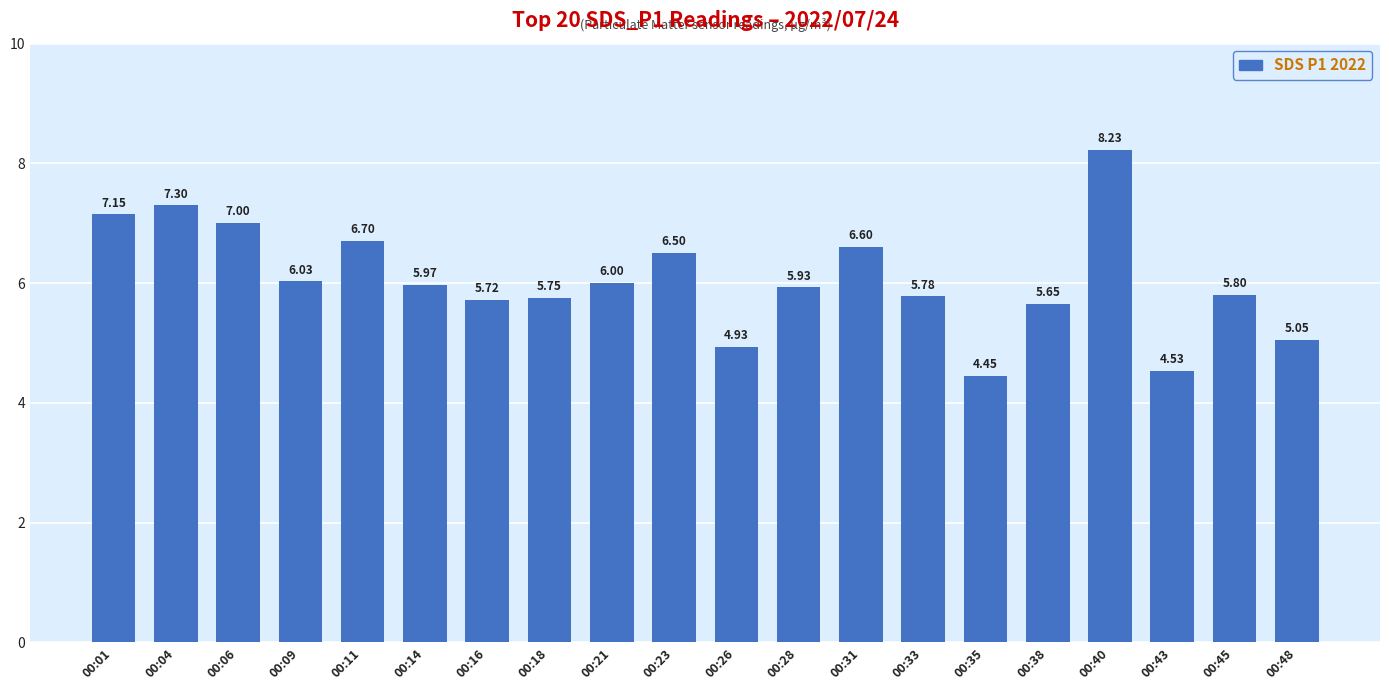

Rank the categories by value from highest to lowest.

00:40, 00:04, 00:01, 00:06, 00:11, 00:31, 00:23, 00:09, 00:21, 00:14, 00:28, 00:45, 00:33, 00:18, 00:16, 00:38, 00:48, 00:26, 00:43, 00:35